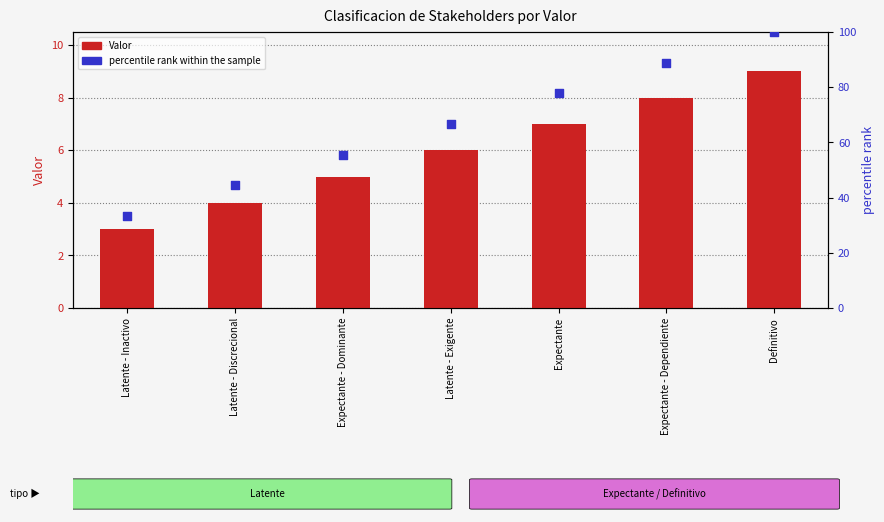

Which series has the widest spread of Y values?

percentile rank within the sample